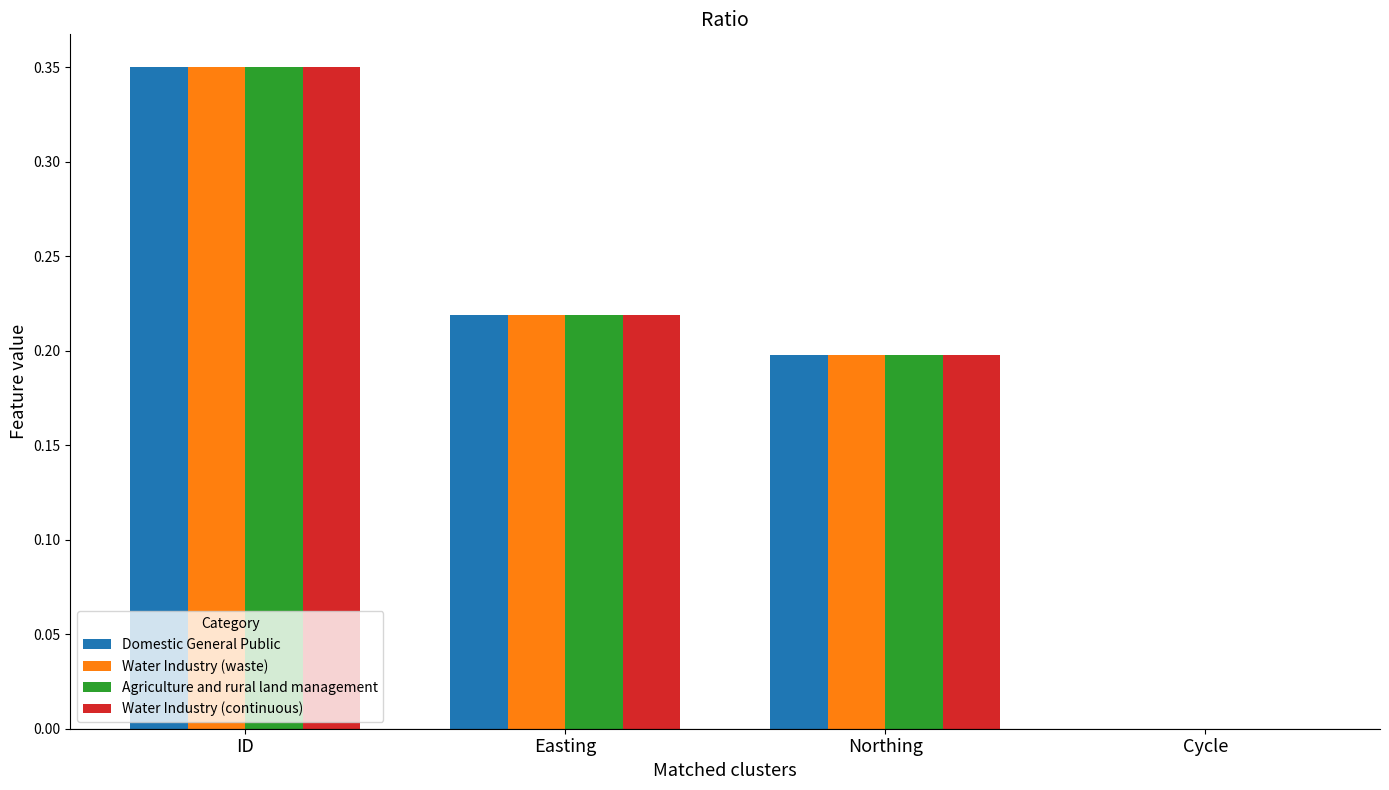

Which series changed the most between ID and Cycle?

Domestic General Public